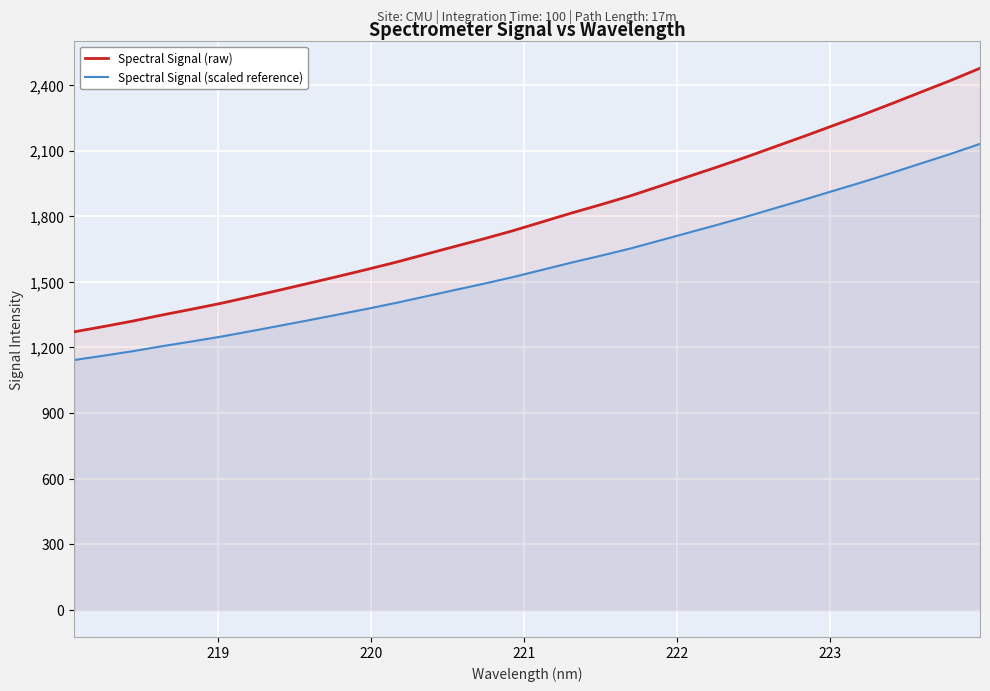

Which series has the largest total across all categories?

Spectral Signal (raw)